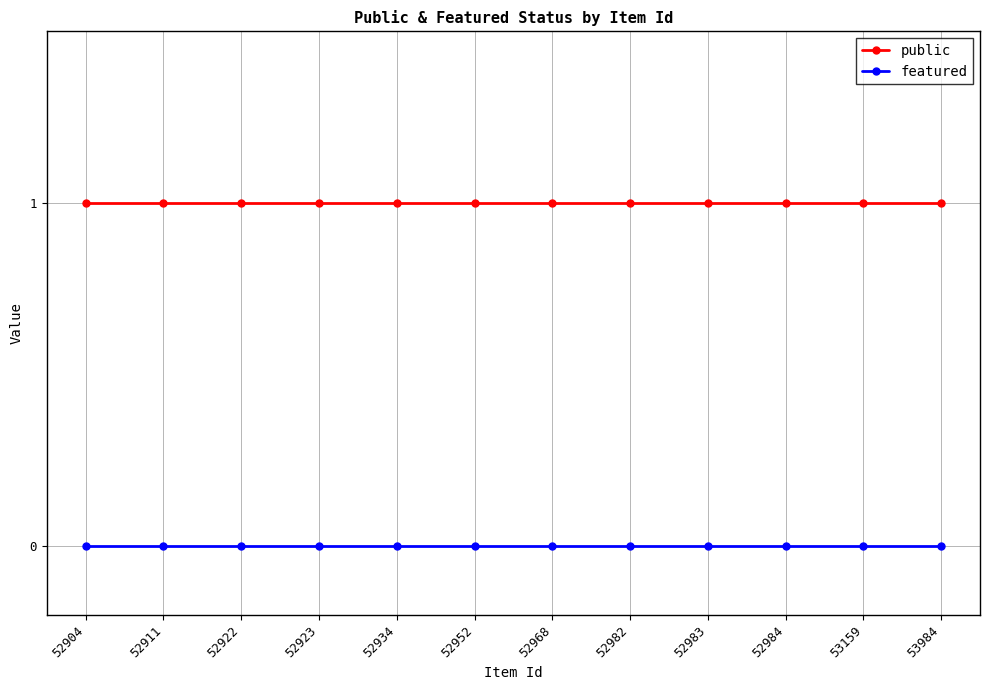

The featured series shows 0 at 52984. True or false?

True